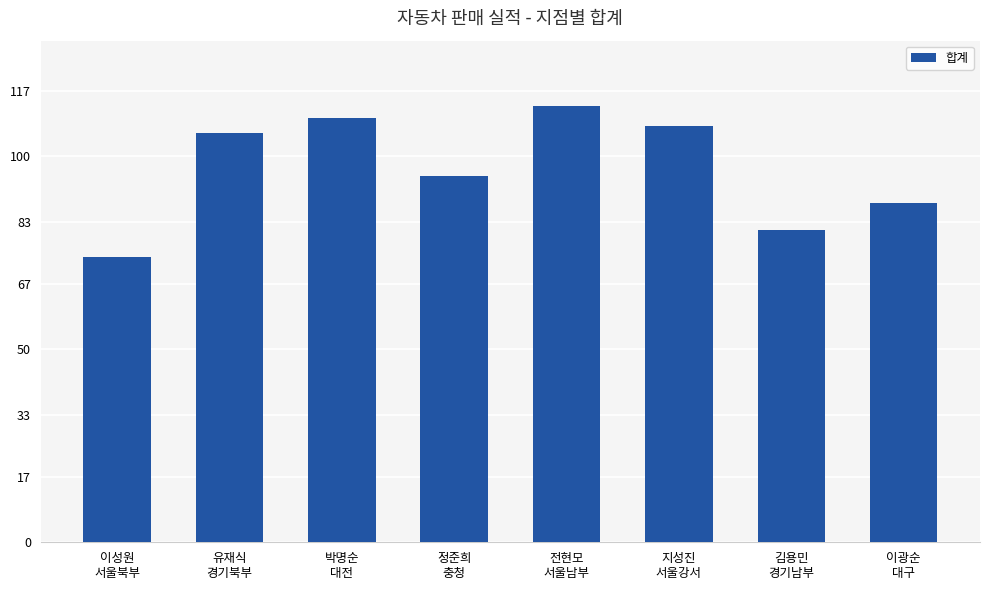

Are the bars horizontal?

No